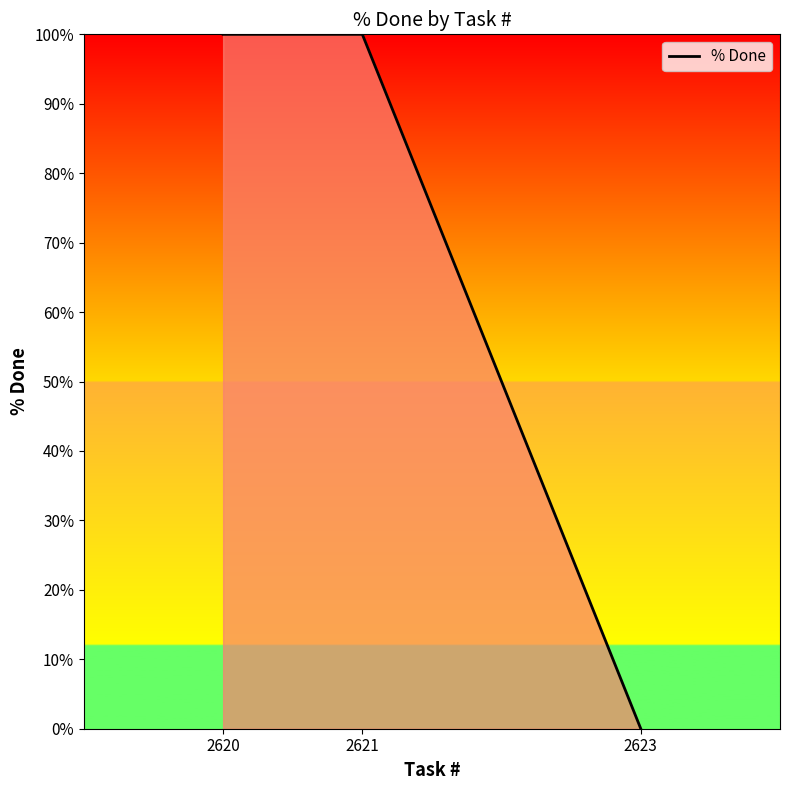

Reading left to right, what are all the values shown in this chart?

2620=100	2621=100	2623=0